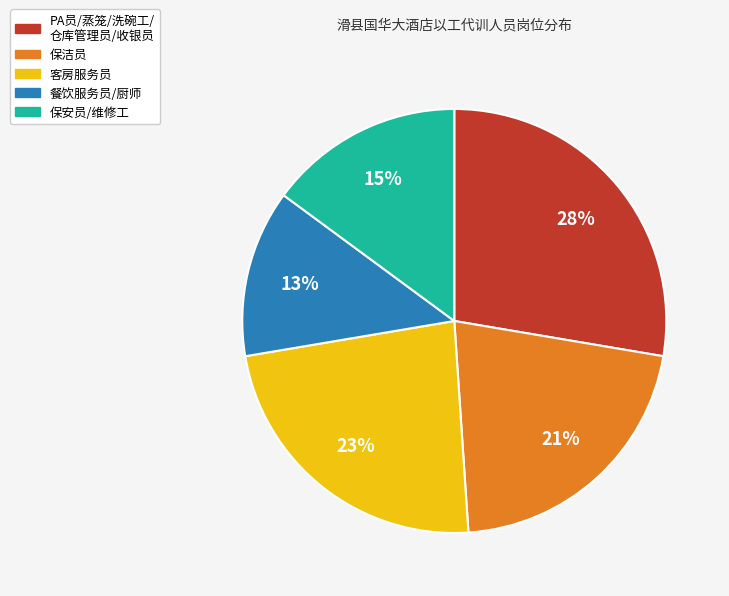

What is the largest slice in the pie chart?

PA员/蒸笼/洗碗工/ 仓库管理员/收银员